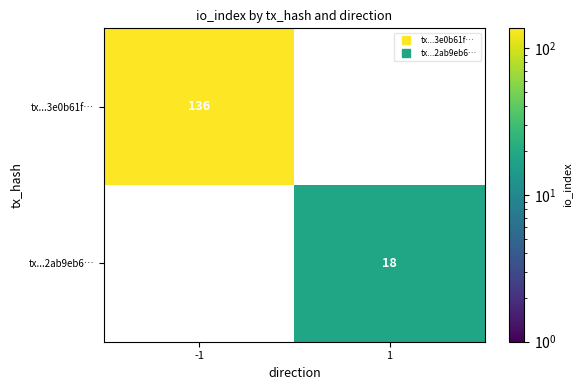

At which label does tx...3e0b61f… reach its minimum?

-1